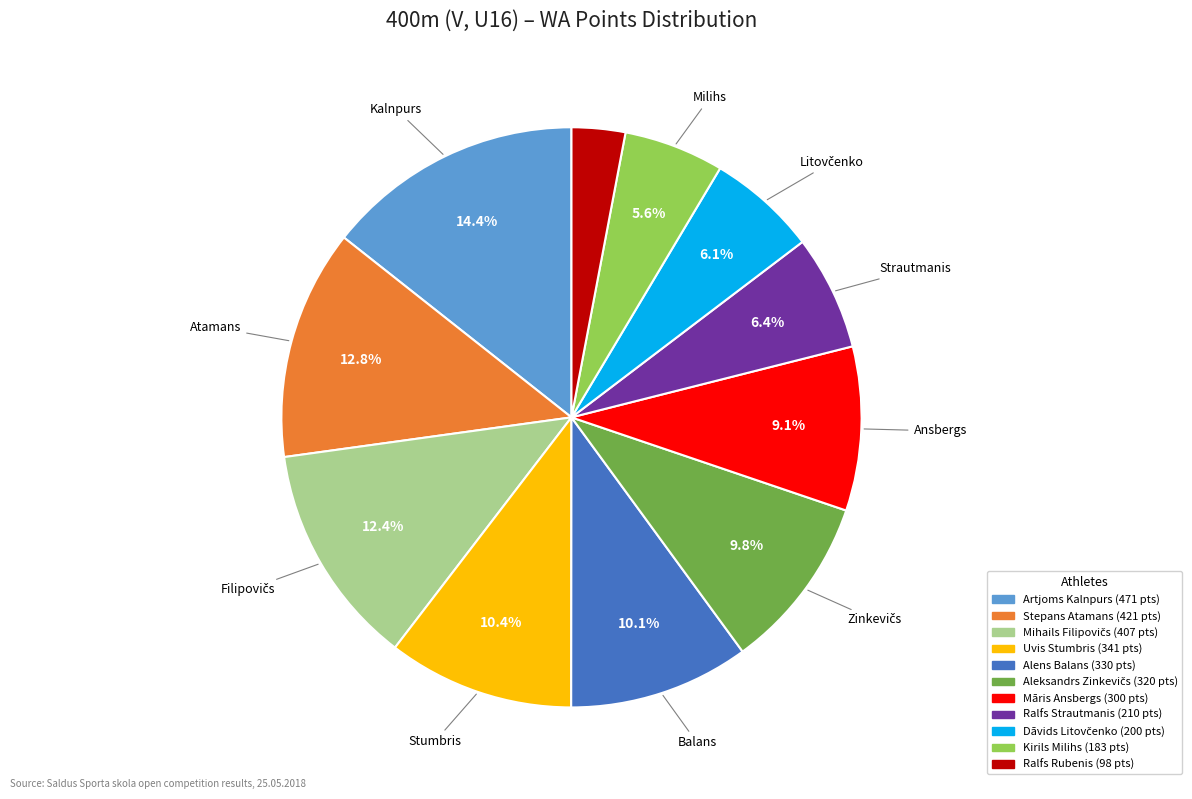

To the nearest percent, what is the average slice percentage?

9%